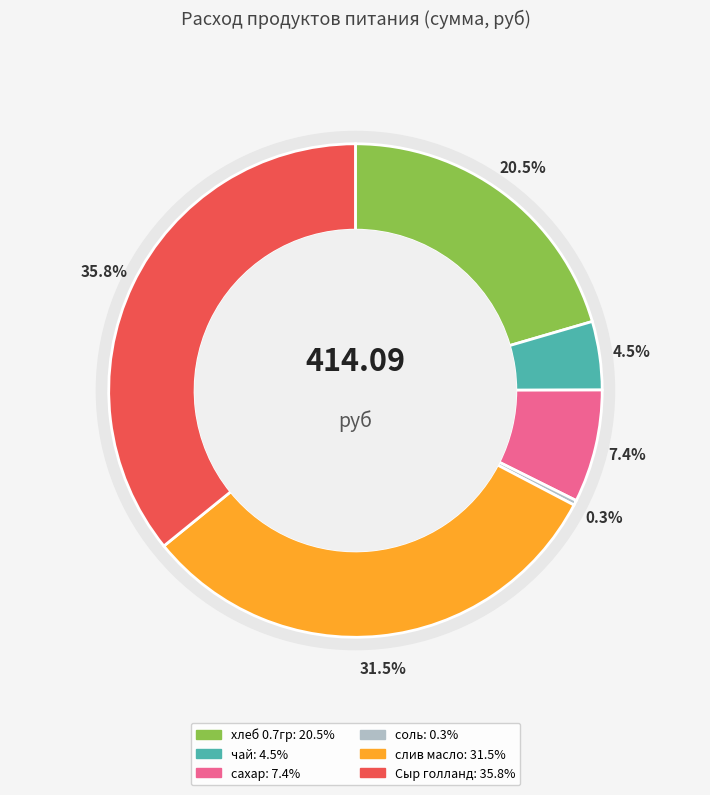

Between хлеб 0.7гр and соль, which is larger?

хлеб 0.7гр